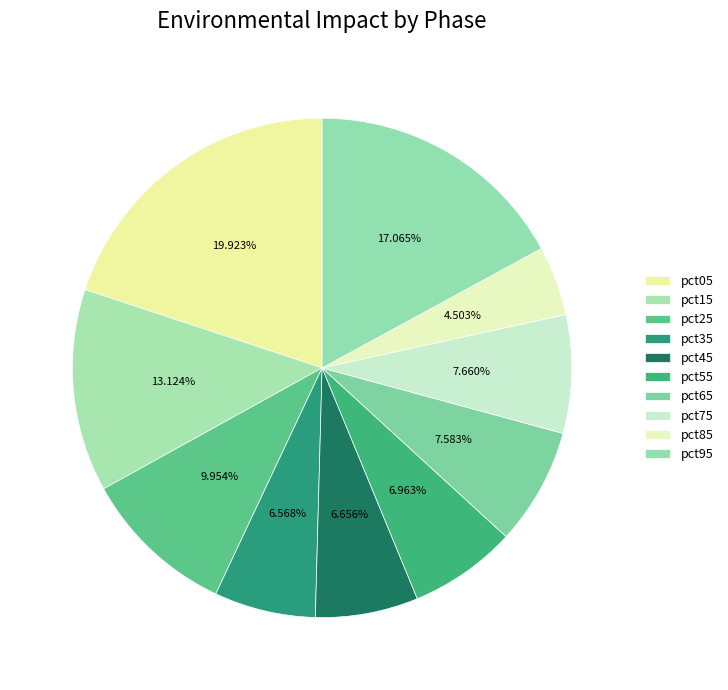

Is there a majority slice in this chart?

No